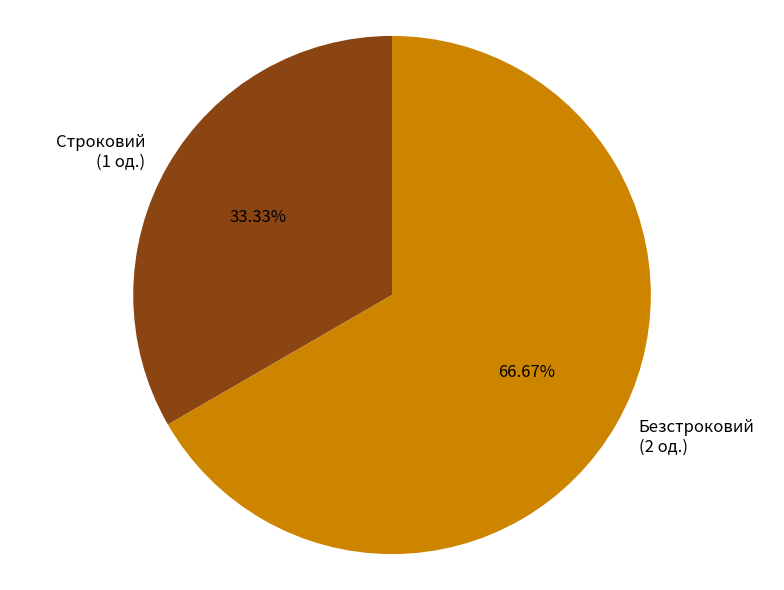

What percentage is the Безстроковий slice, to the nearest percent?

67%